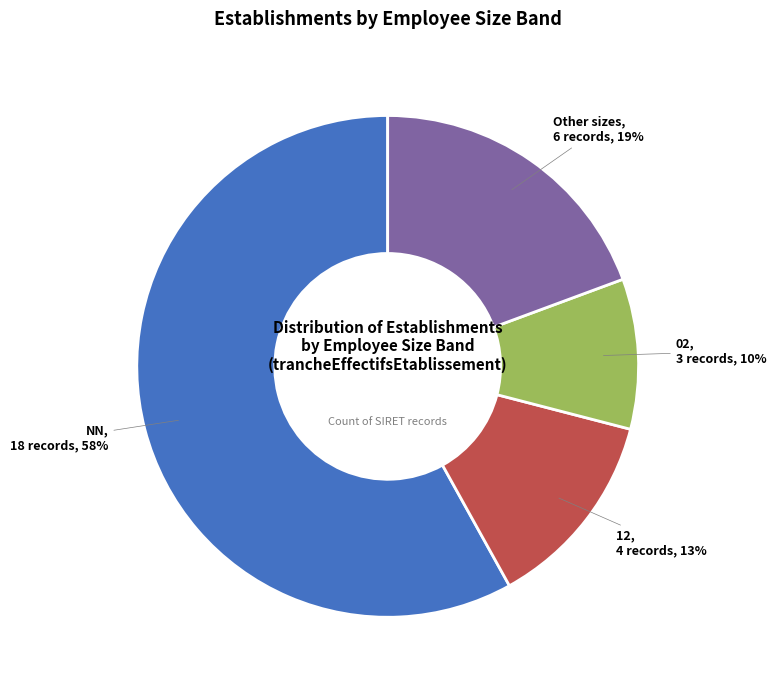

To the nearest percent, what is the difference between the largest and smallest slice percentages?

48%